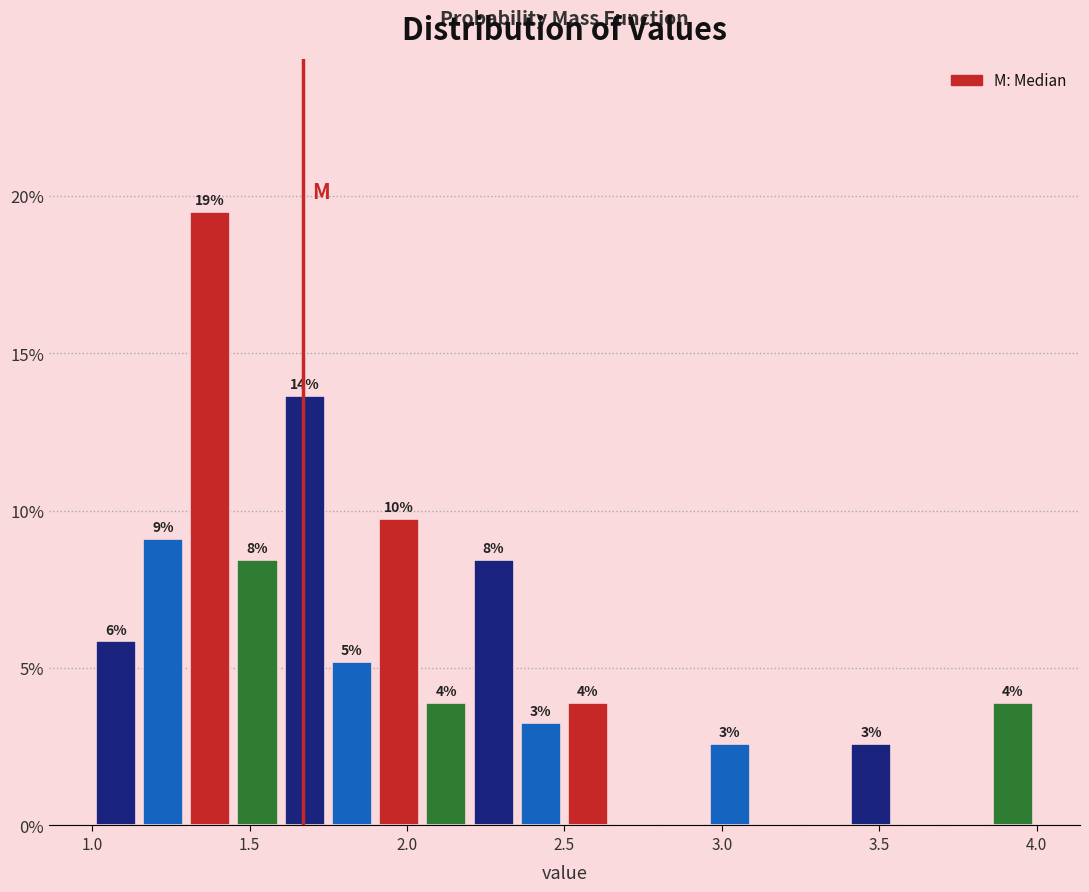

Around what value on the x-axis is the tallest bar? Give the approximate position of its centre, as read against the axis.

1.40